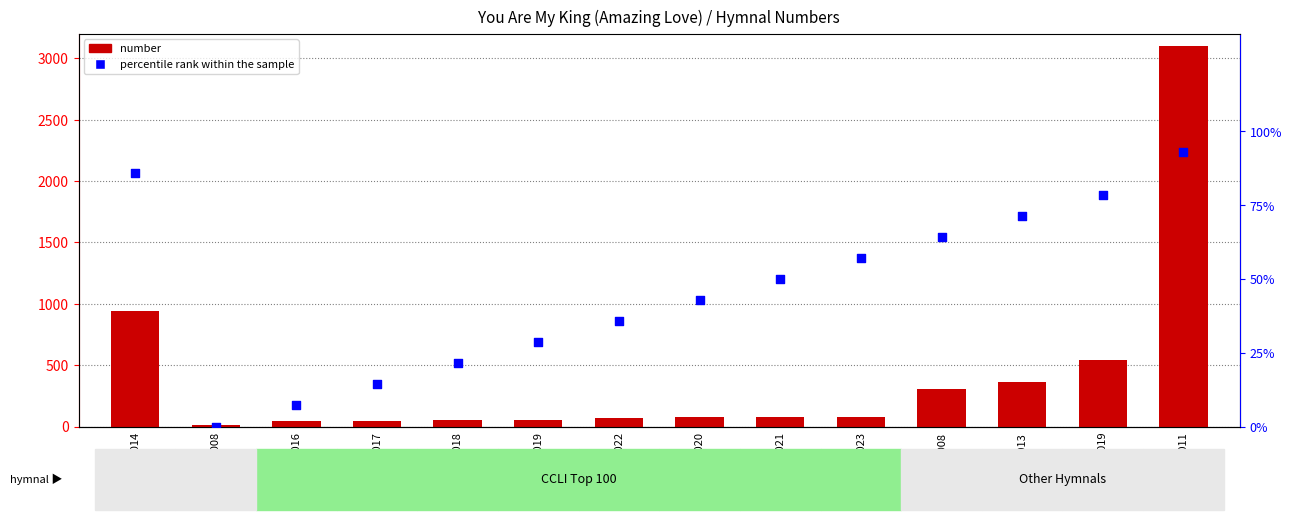

Which series has the largest total across all categories?

number